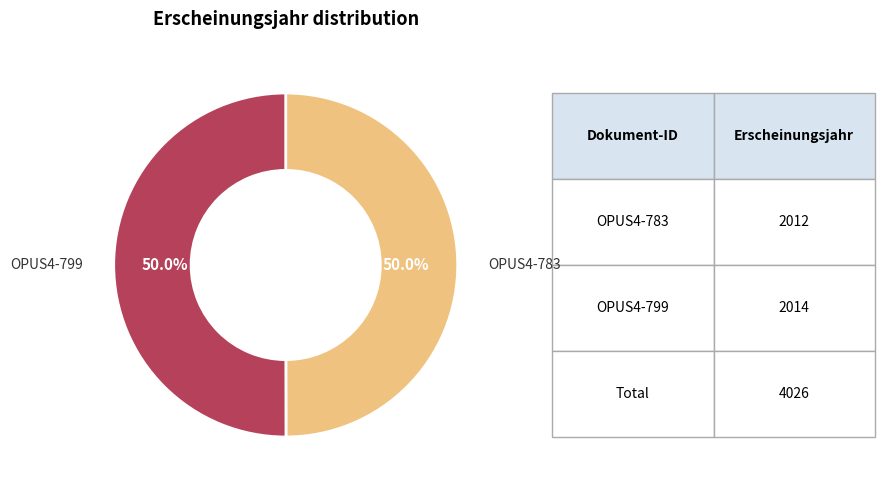

How many segments does this pie chart have?

2